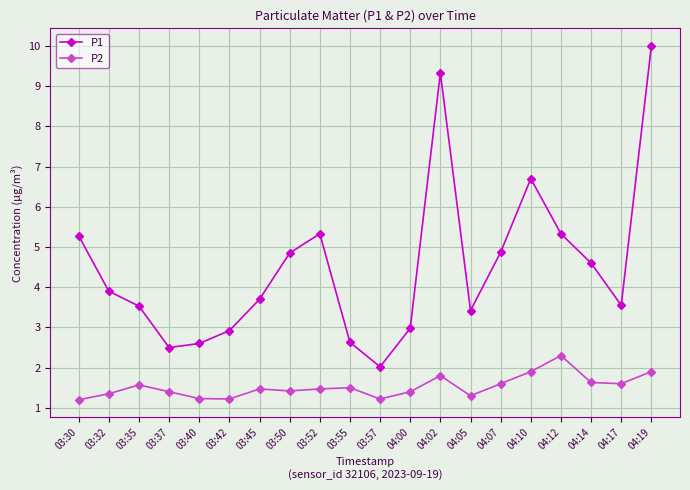

What is the minimum value shown in the chart?

1.2